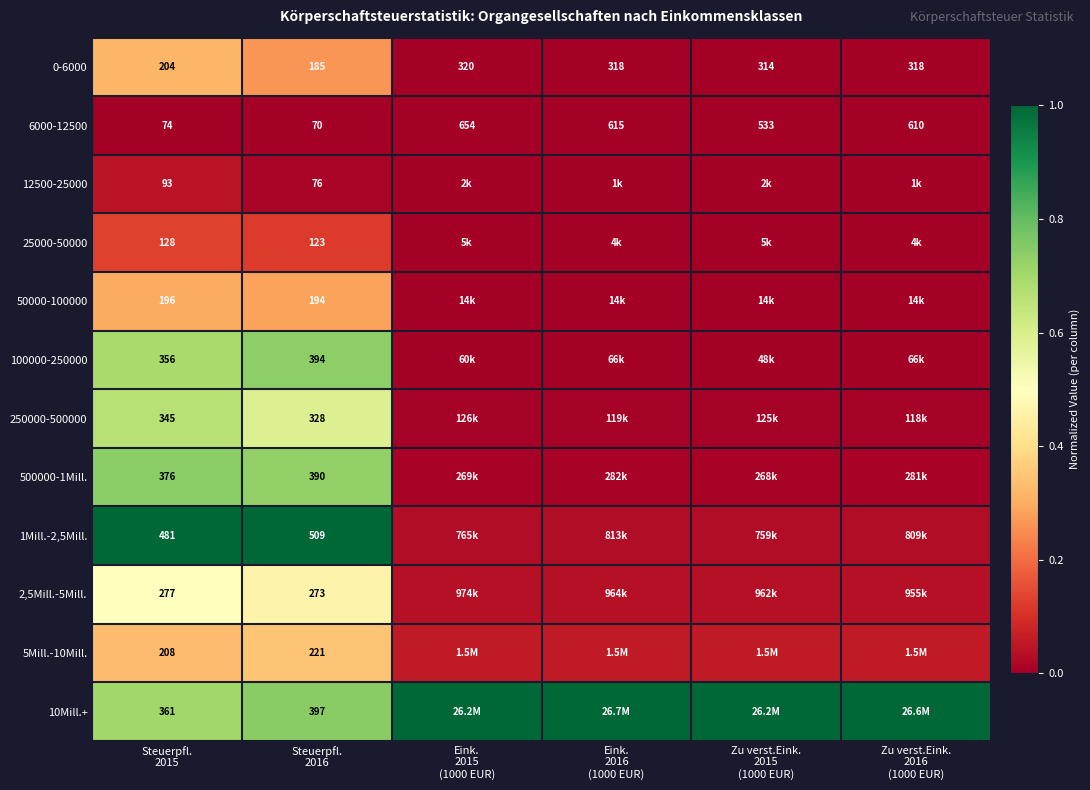

True or false: 100000-250000 has a value of 0.4 at Steuerpfl. 2015.

False